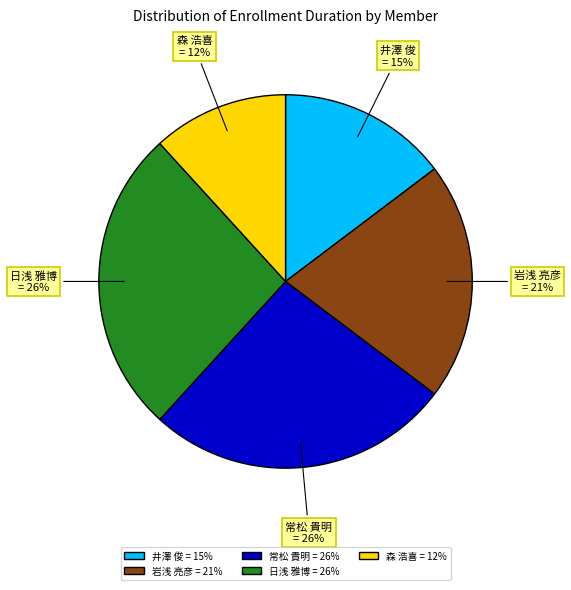

To the nearest percent, what is the average slice percentage?

20%